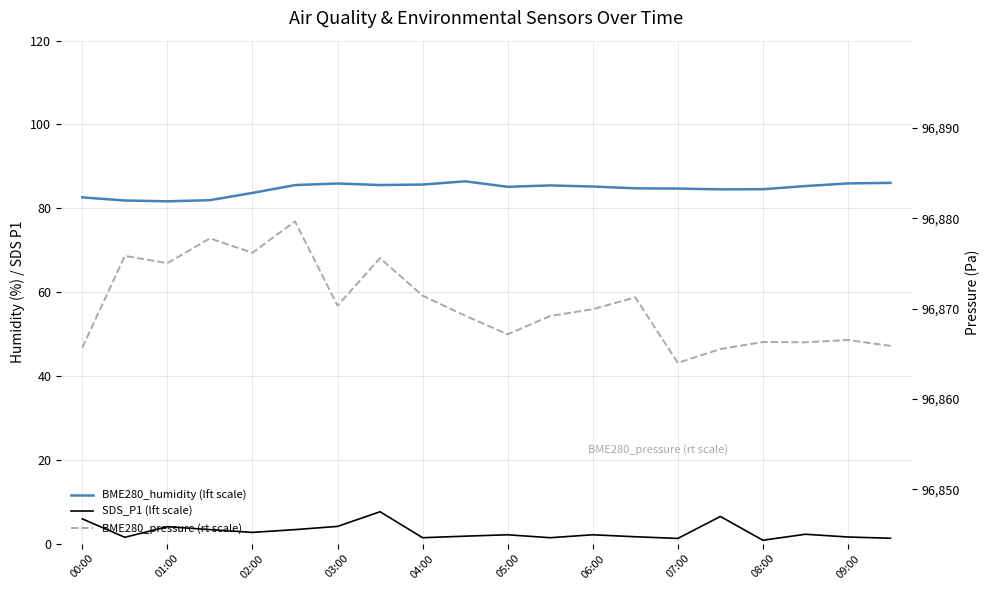

Which series has the largest total across all categories?

BME280_pressure (rt scale)